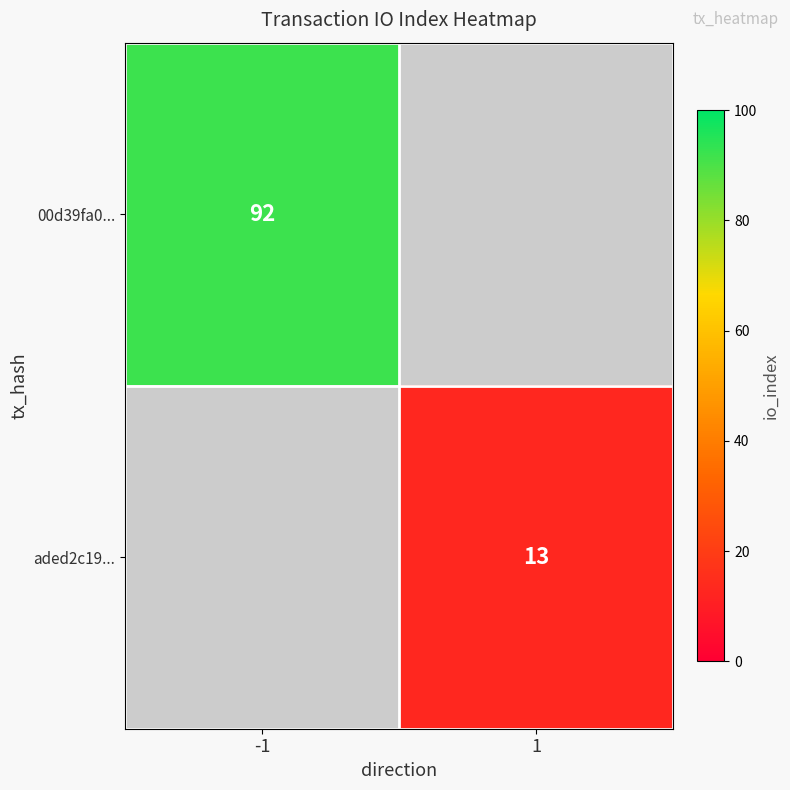

True or false: aded2c19... has a value of 13 at 1.

True